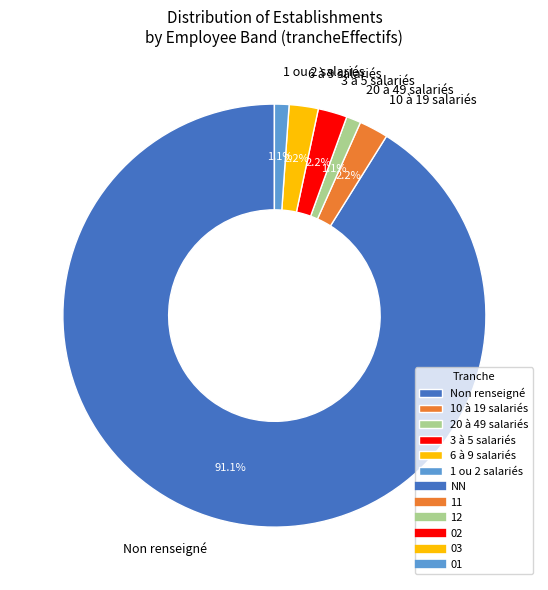

Is there any slice that represents more than half of the pie?

Yes